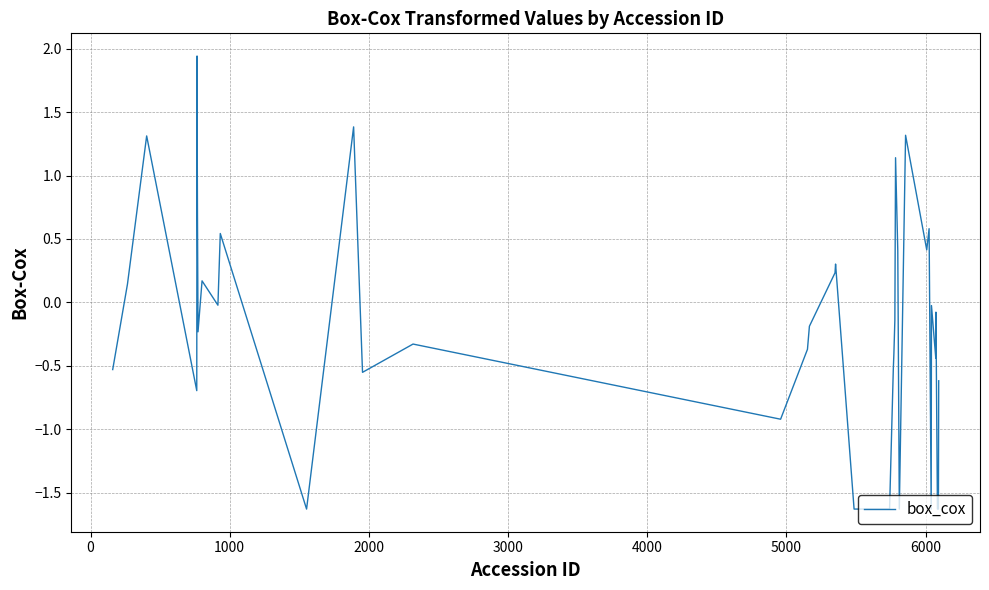

What is the smallest value displayed?

-1.6